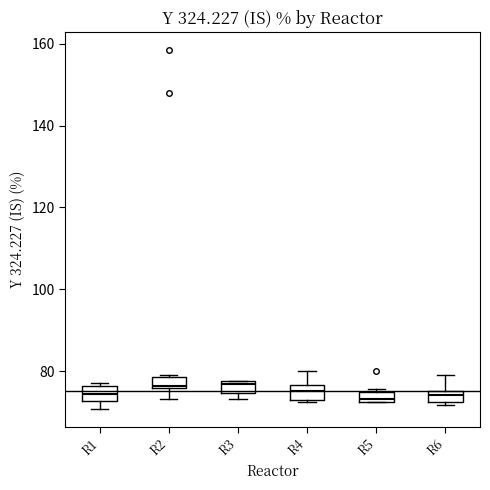

Where does the median line of the box for R3 sit on the y-axis? The values are not printed on the chart, so give them approximately, as read against the axis.

76